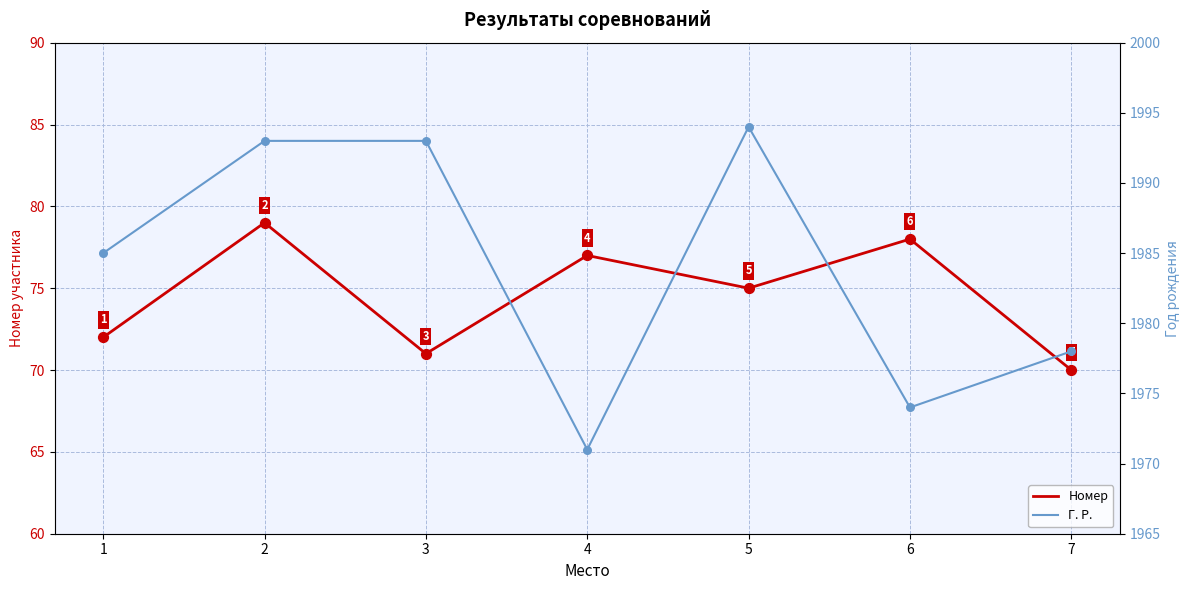

Which series reaches the minimum Y coordinate?

Номер